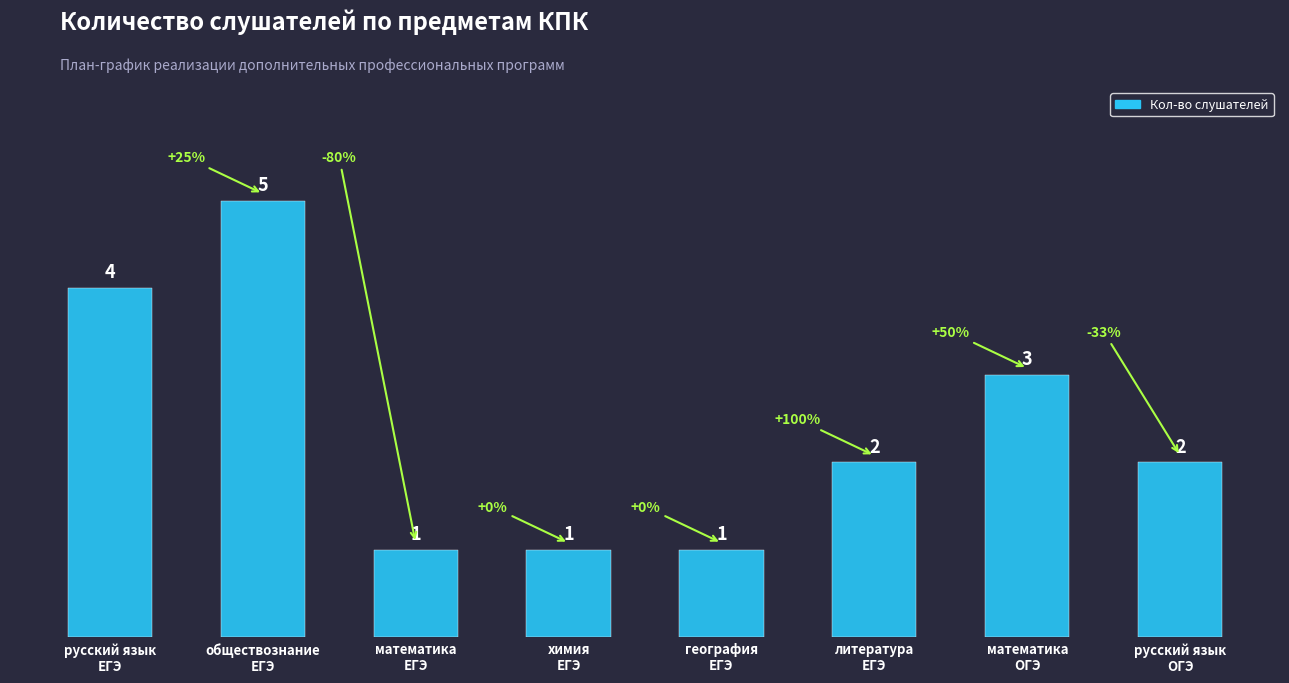

Where is the data nearest to the value 3?

математика
ОГЭ